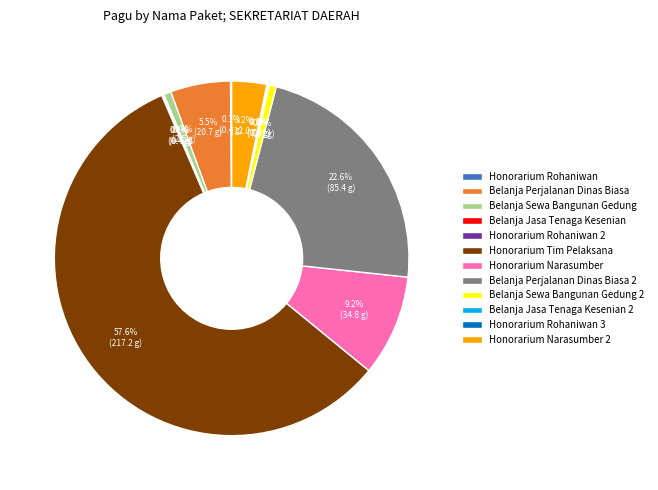

What is the largest slice in the pie chart?

Honorarium Tim Pelaksana